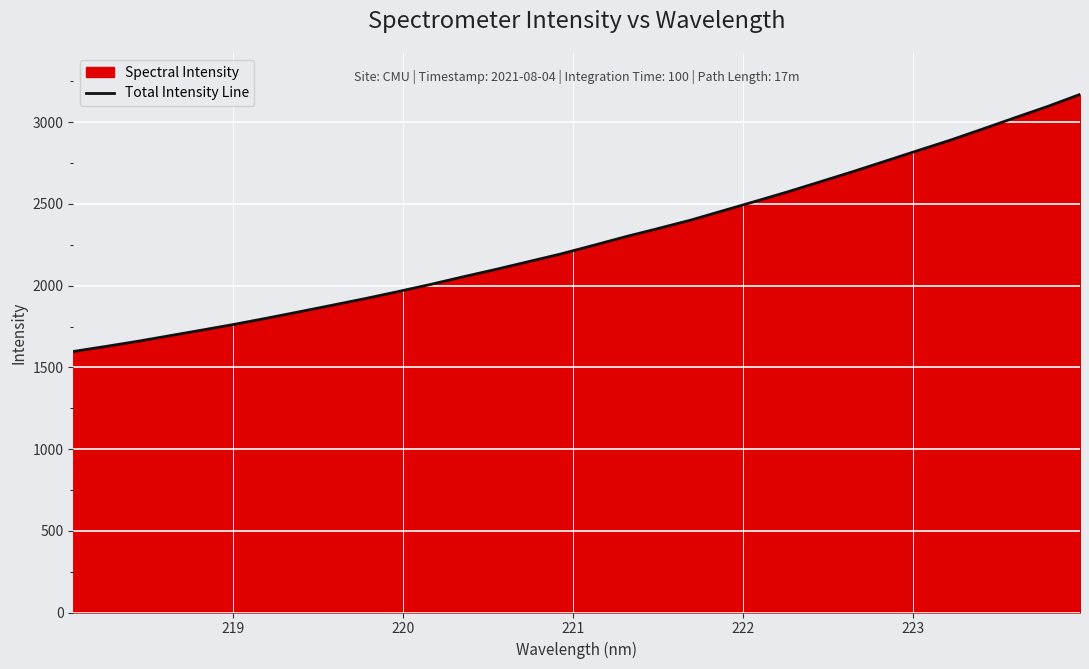

Count the number of categories in the chart.

32